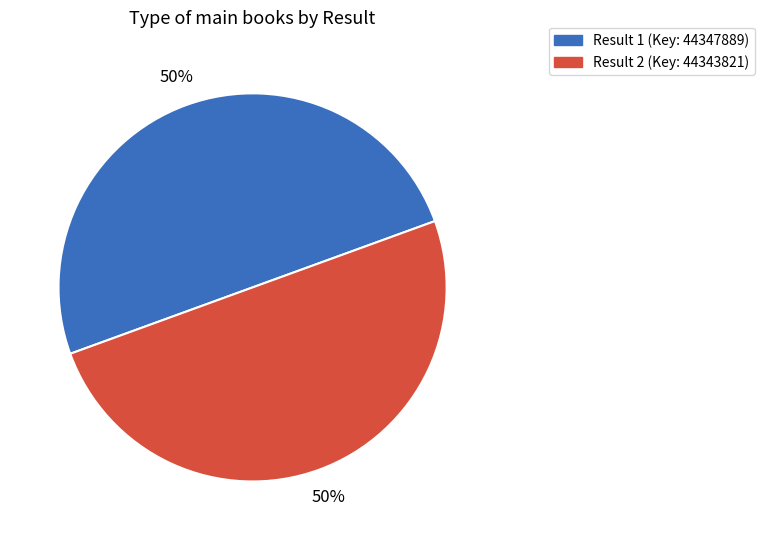

To the nearest percent, what is the average slice percentage?

50%